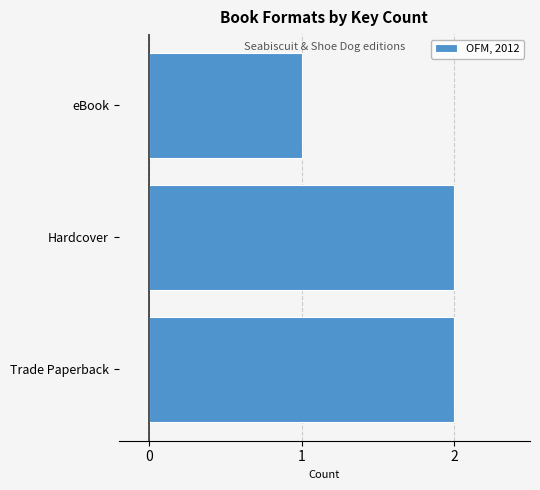

What is the difference between the maximum and minimum values?

1